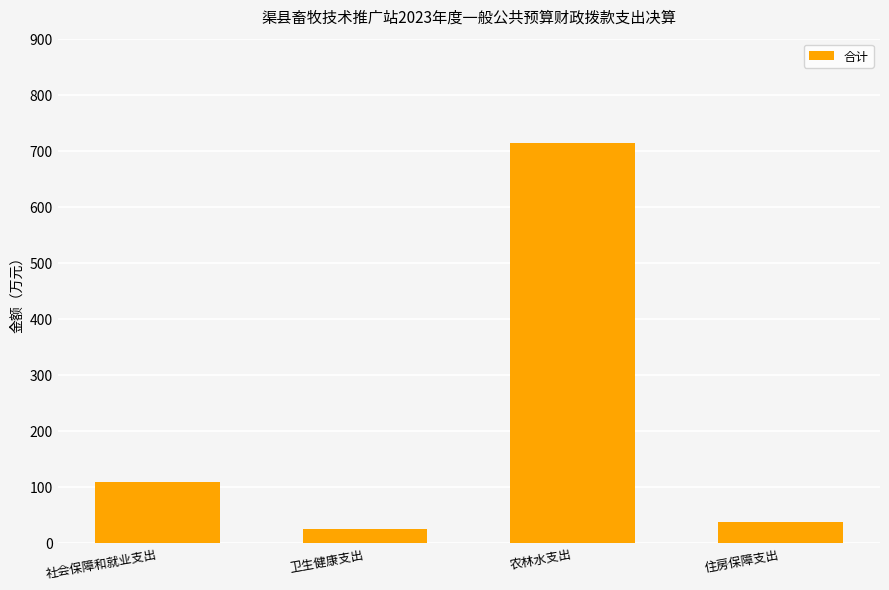

What is the sum of all values?

881.7